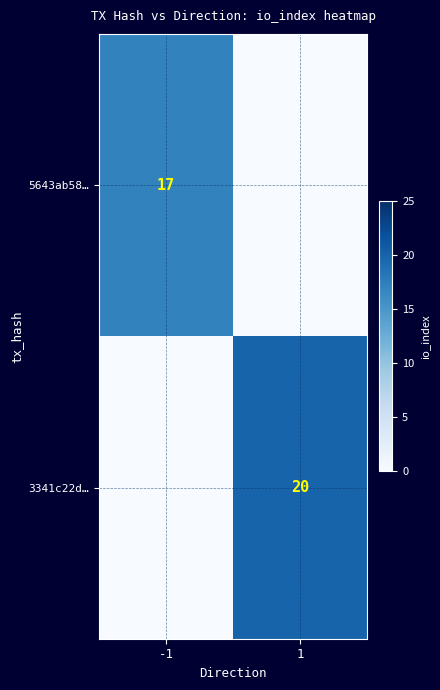

Is the value of 5643ab58… at -1 greater than the value of 3341c22d… at 1?

No